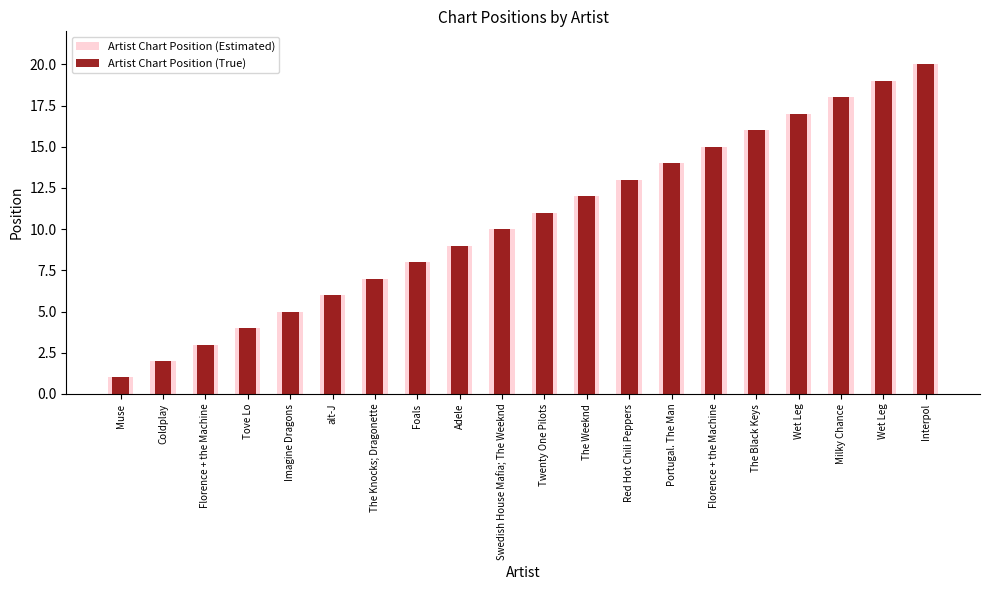

Where is Artist Chart Position (True) nearest to the value 10?

Swedish House Mafia; The Weeknd